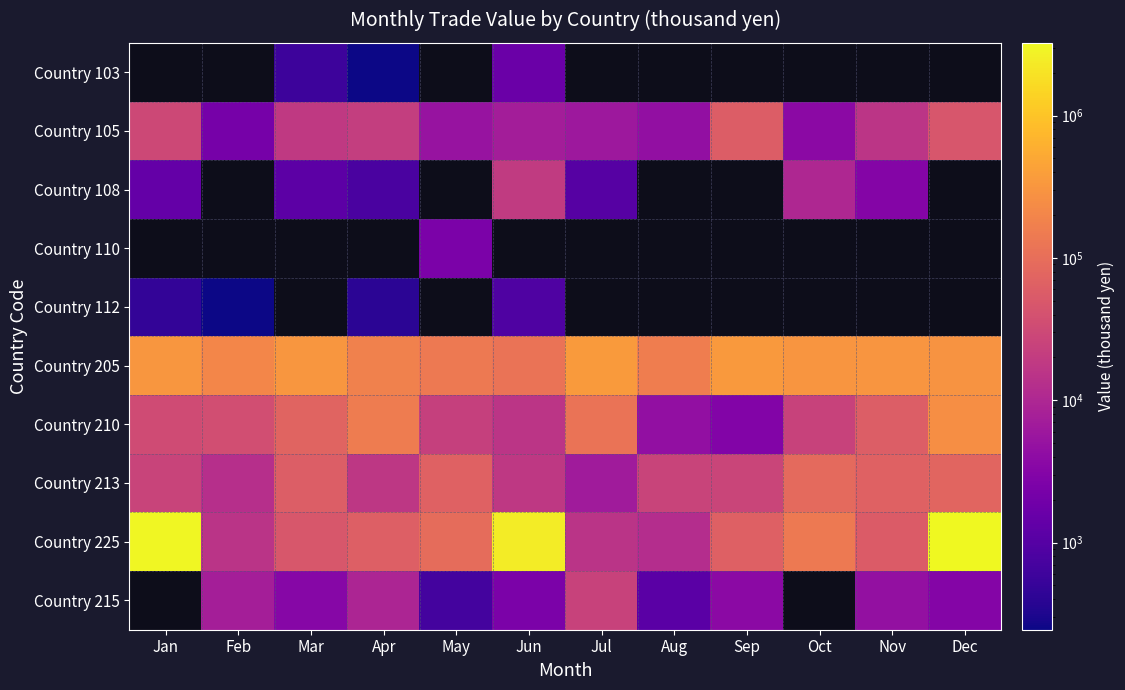

Is it true that Country 225 equals 64256.0 at Sep?

True